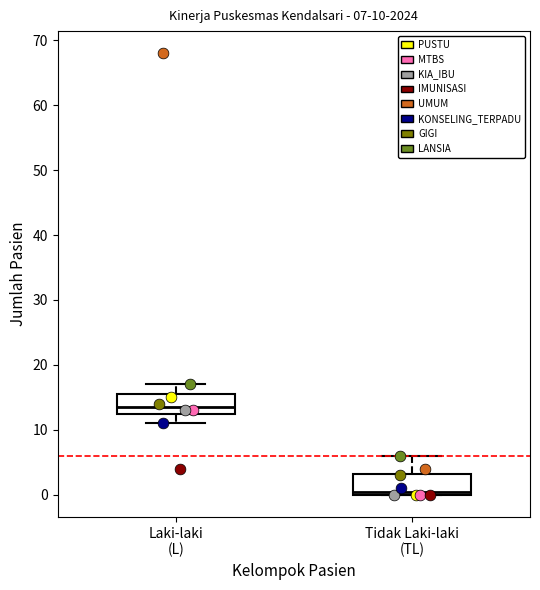

Which box has the highest median line?

Laki-laki (L)